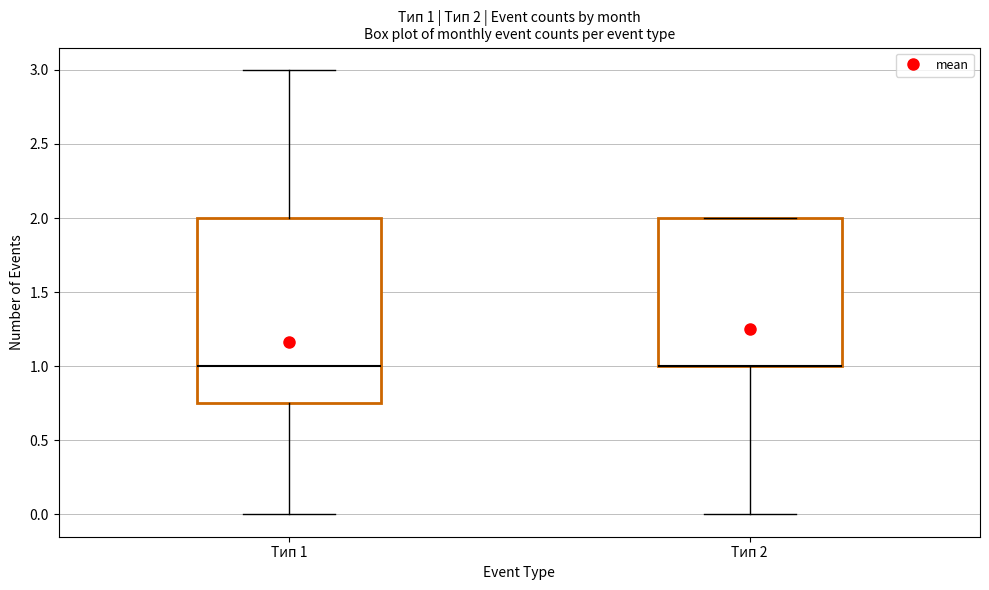

Comparing the boxes themselves (not the whiskers), which one is the tallest?

Тип 1